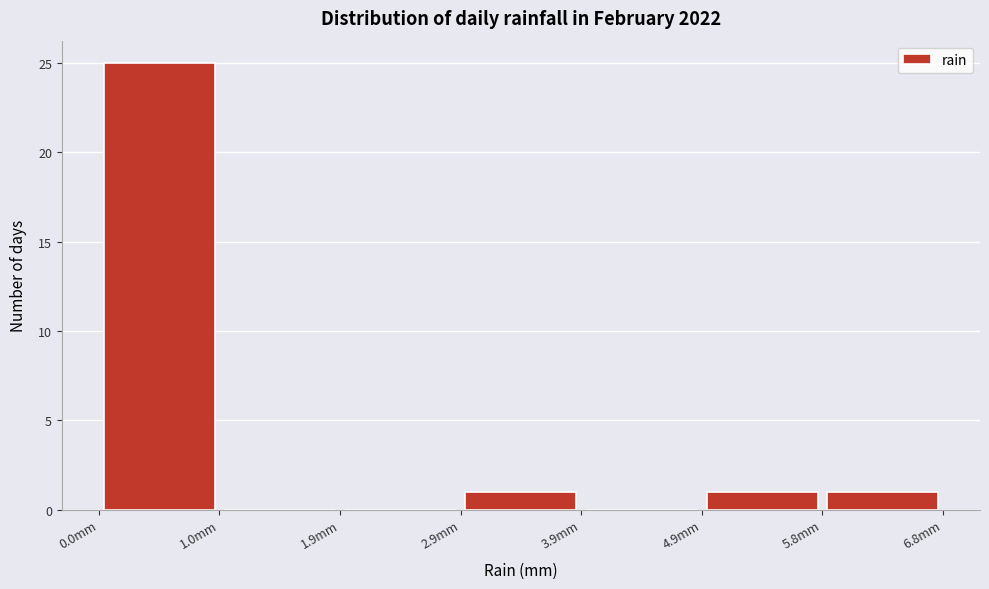

Over which range of the x-axis is the bar tallest?

0.0 to 1.0